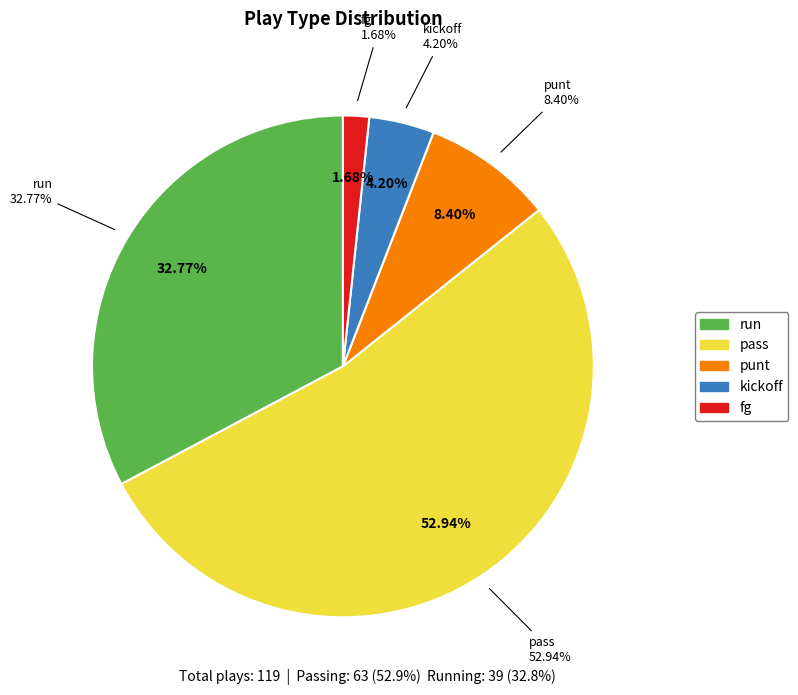

Is it true that punt is 8% of the pie?

True